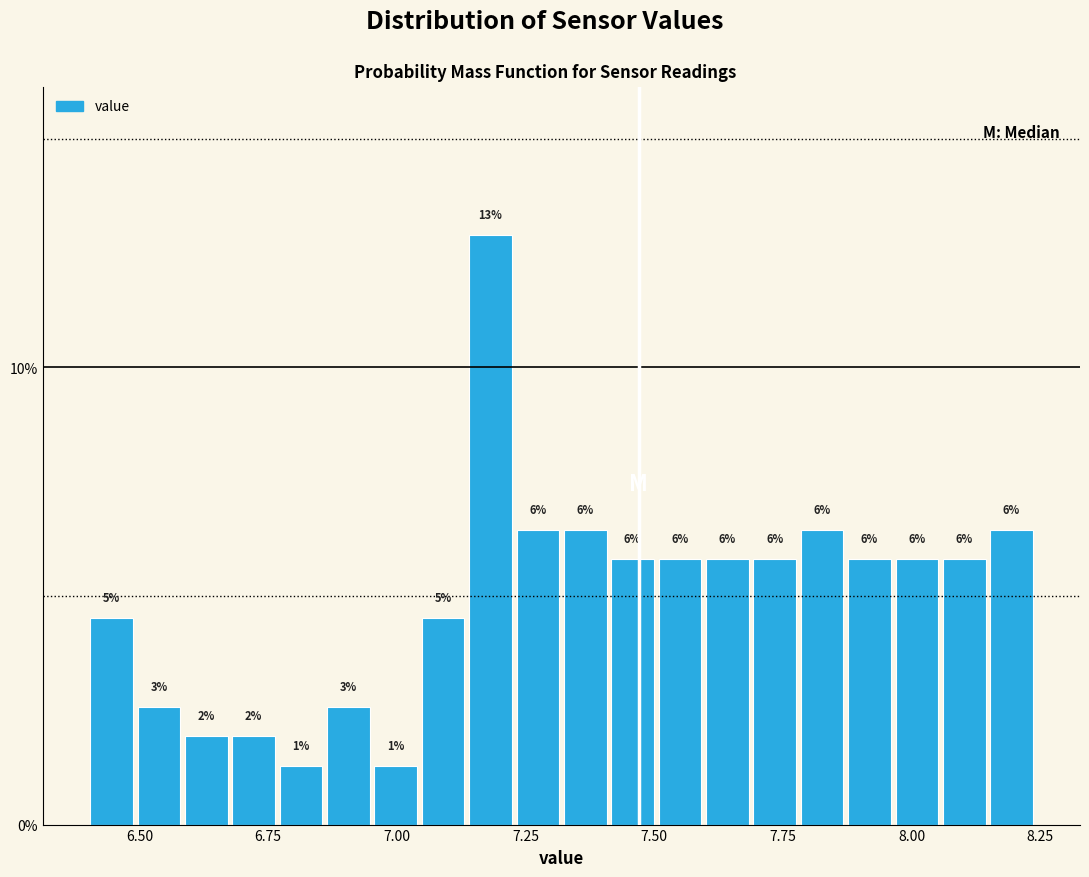

Read against the x-axis, roughly where is the centre of the tallest bar?

7.20